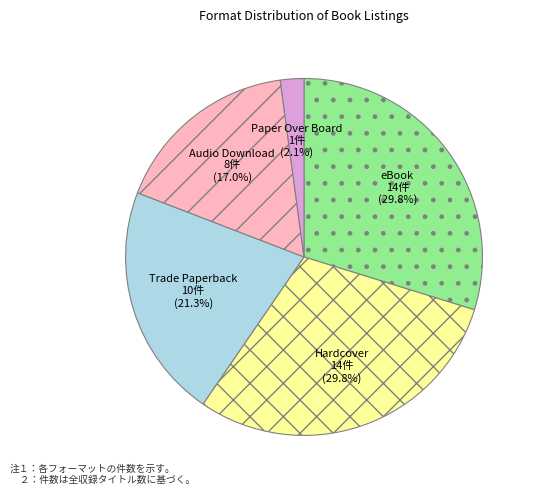

Which slice is the smallest?

Paper Over Board